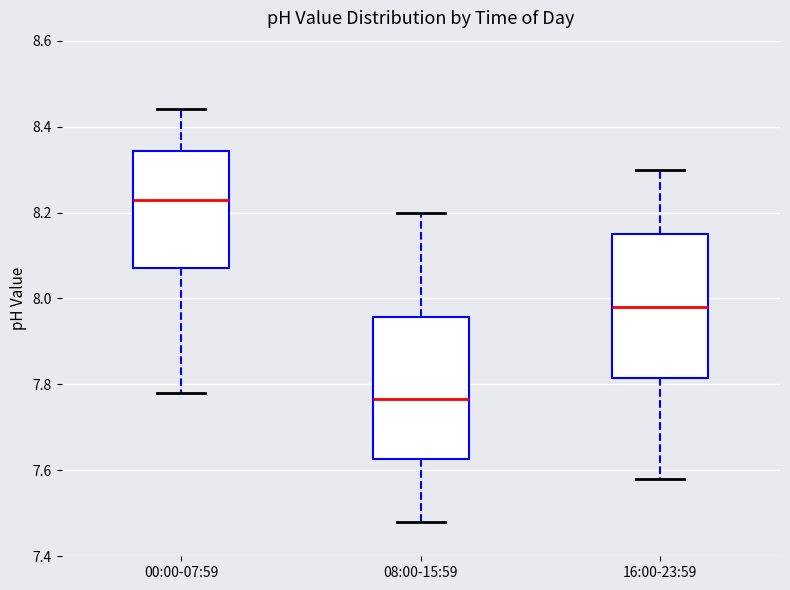

Where is the lower edge of the box for 00:00-07:59 on the y-axis? The values are not printed on the chart, so give them approximately, as read against the axis.

8.08